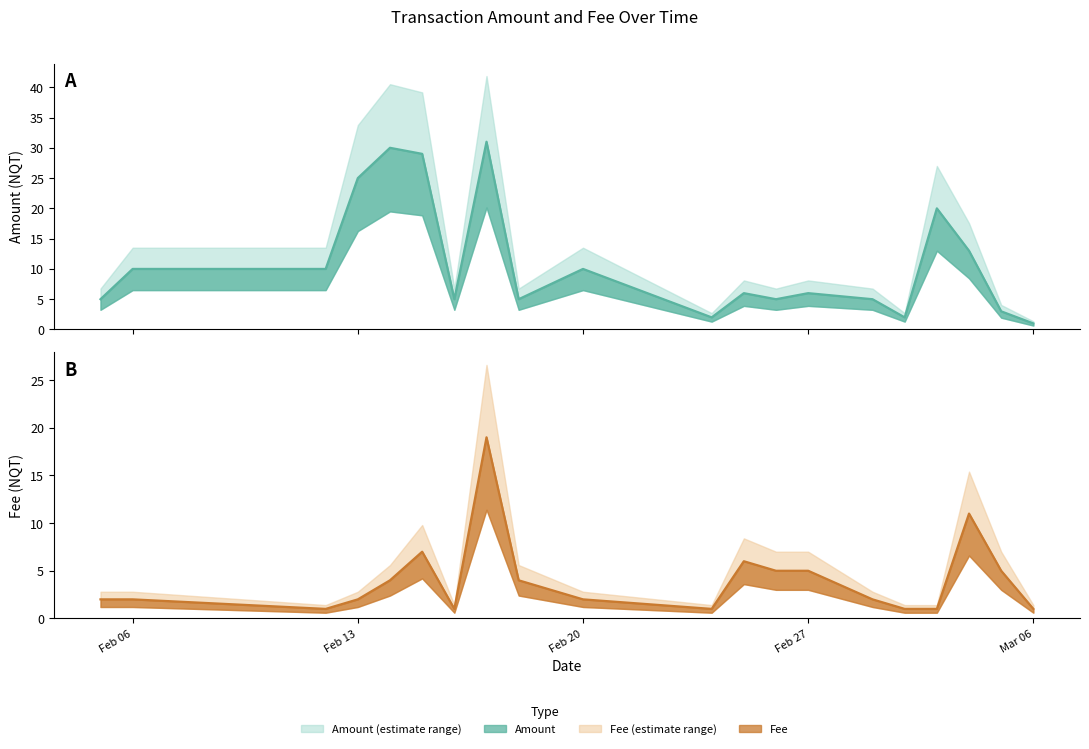

Between 2017-03-01 and 2017-03-03, which series saw the biggest shift?

Amount